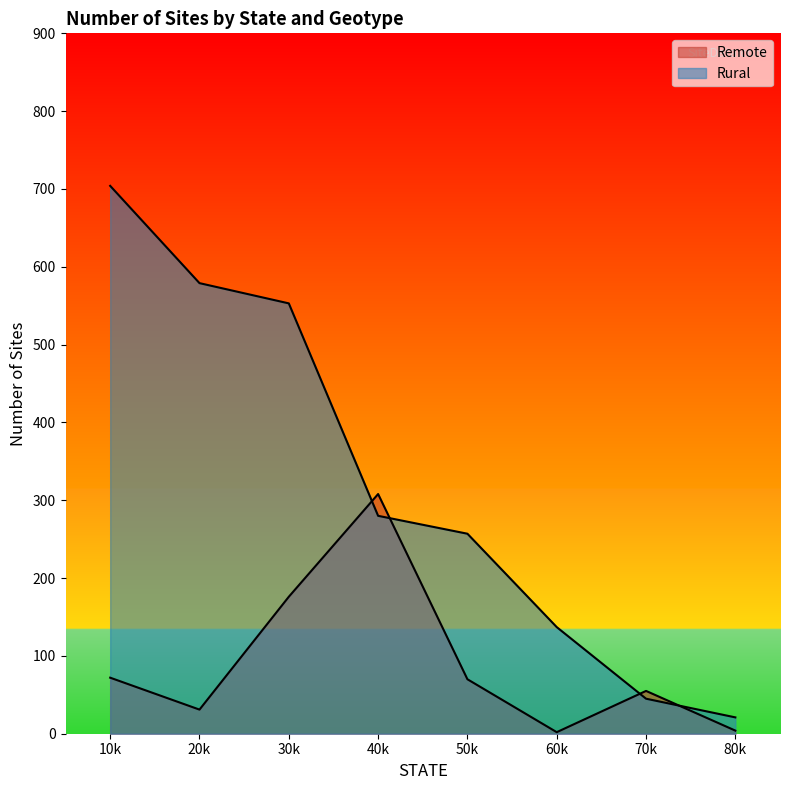

Rank the series at 30k from highest to lowest value.

Rural, Remote